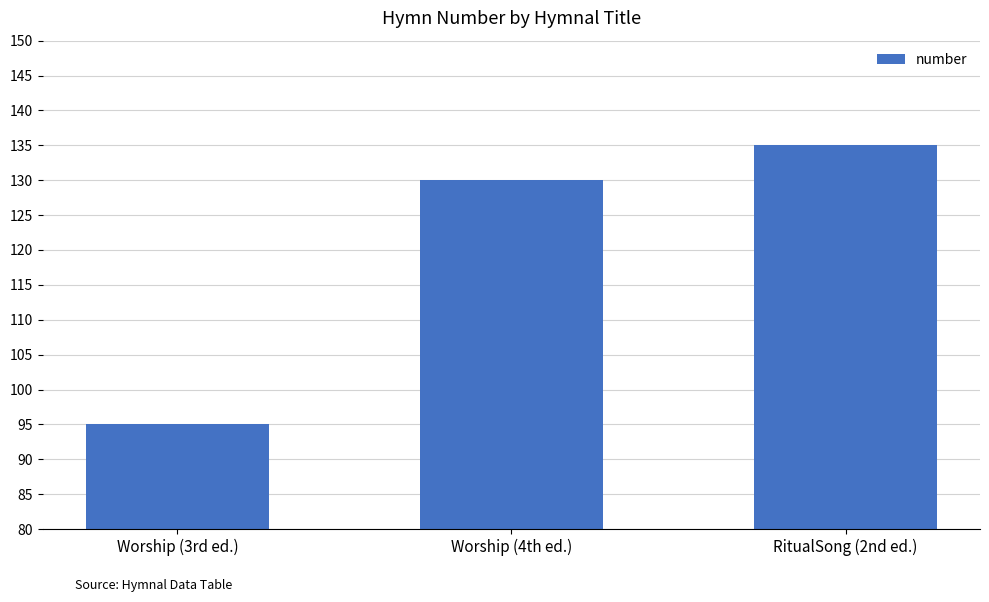

True or false: the data shows 135 at RitualSong (2nd ed.).

True